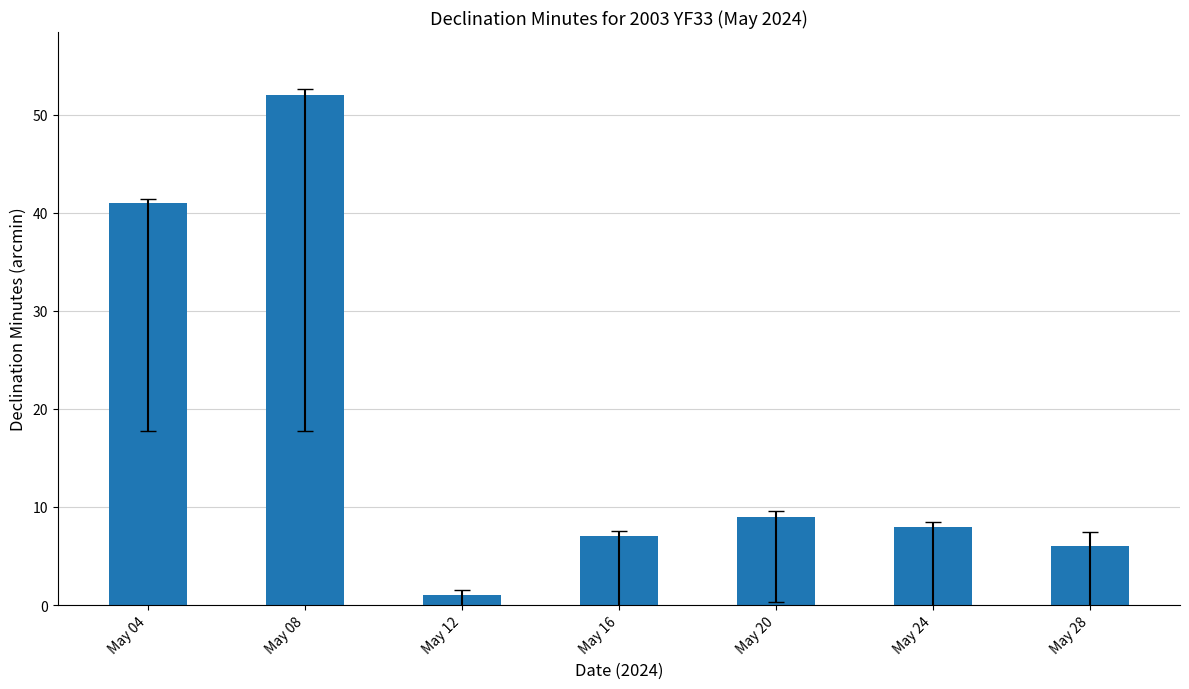

What is the value of the 2nd bar from the left?

52